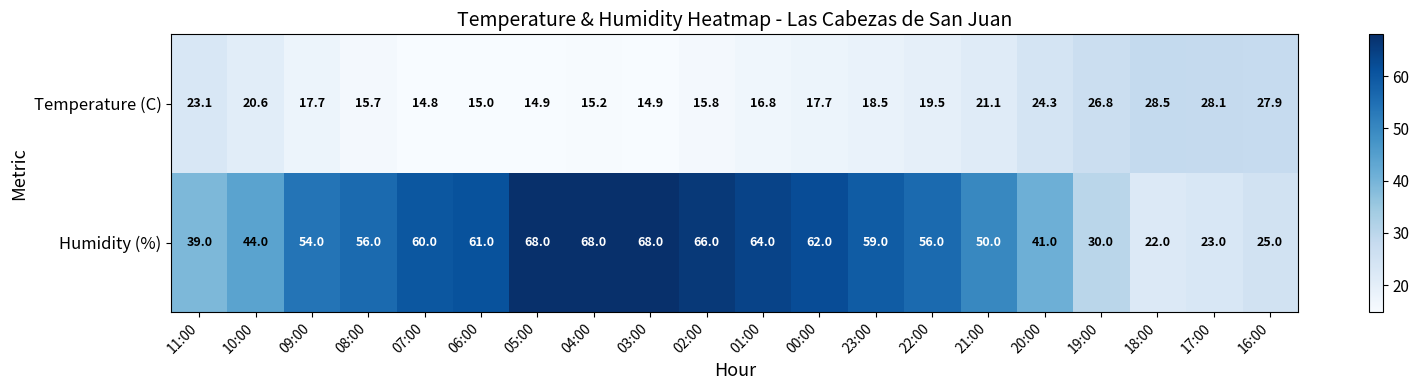

Is it true that Humidity (%) equals 59.3 at 10:00?

False